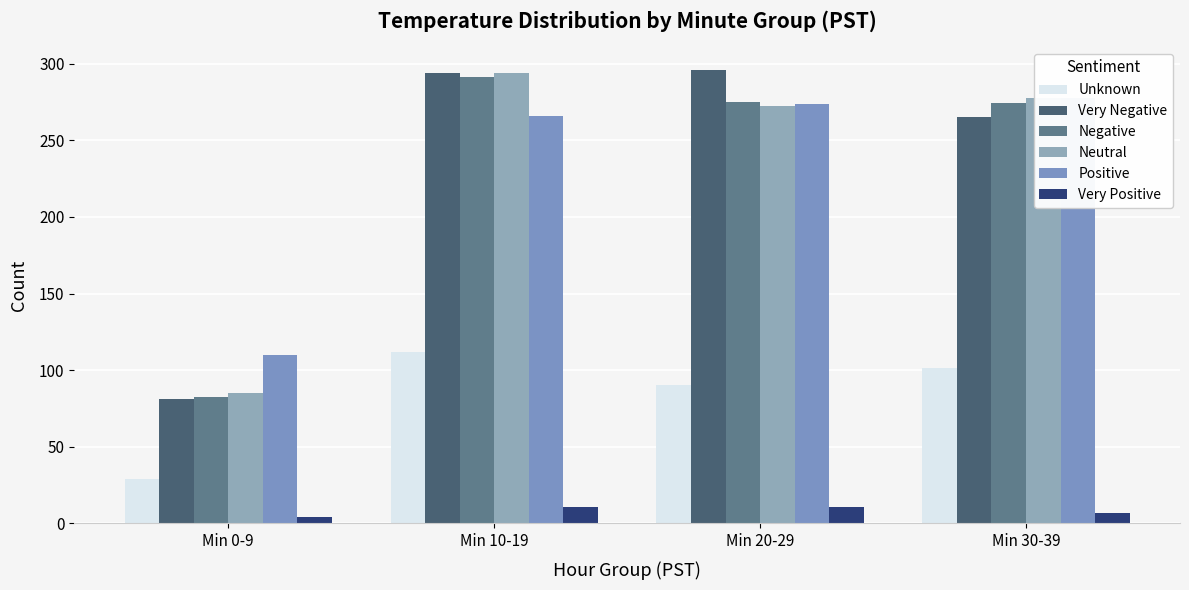

Rank the series at Min 30-39 from highest to lowest value.

Neutral, Positive, Negative, Very Negative, Unknown, Very Positive